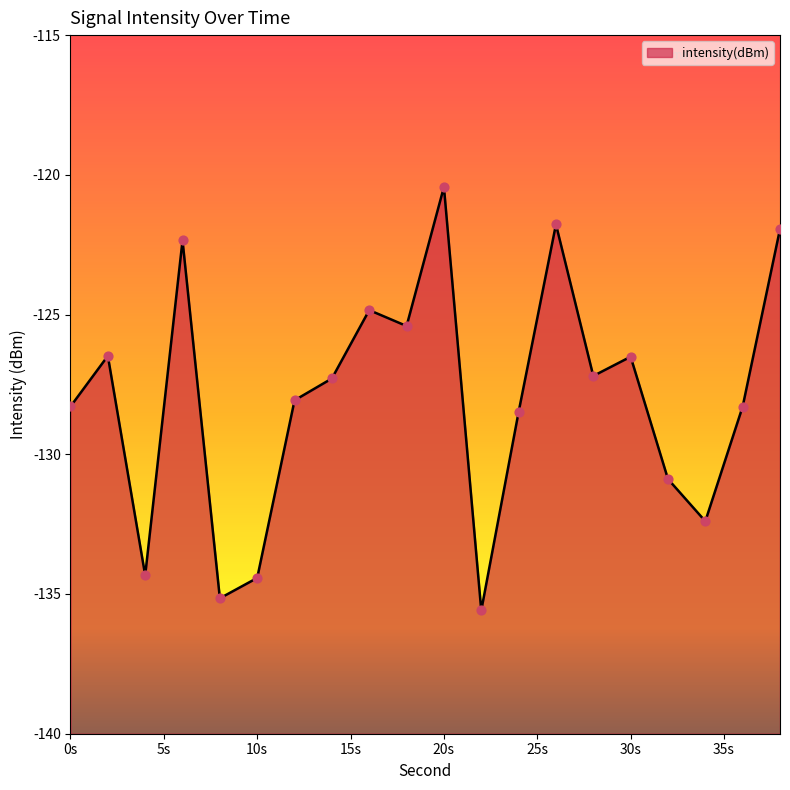

What is the change in value from 0 to 6?

+5.9